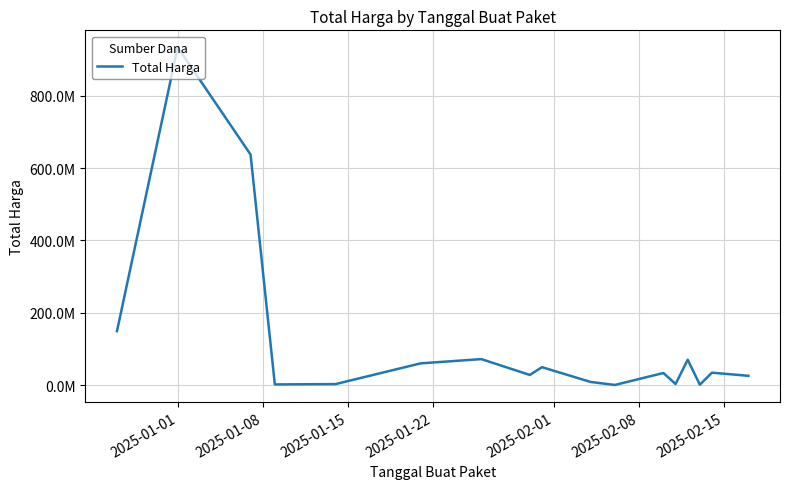

Is this an area chart (filled region under the line)?

No